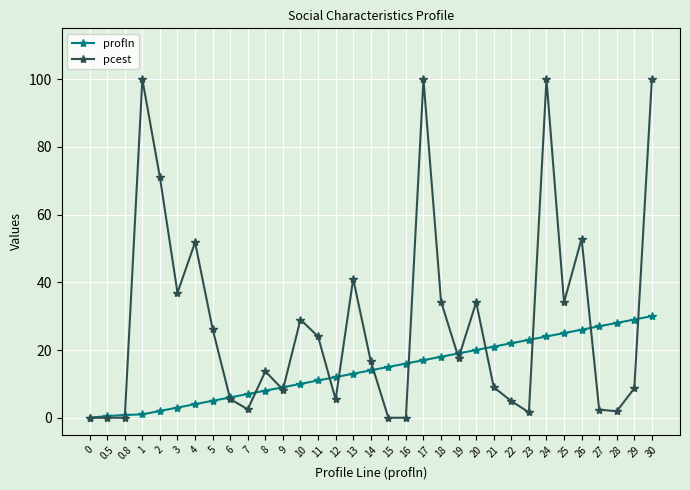

Rank the series by their maximum value, from highest to lowest.

pcest, profln